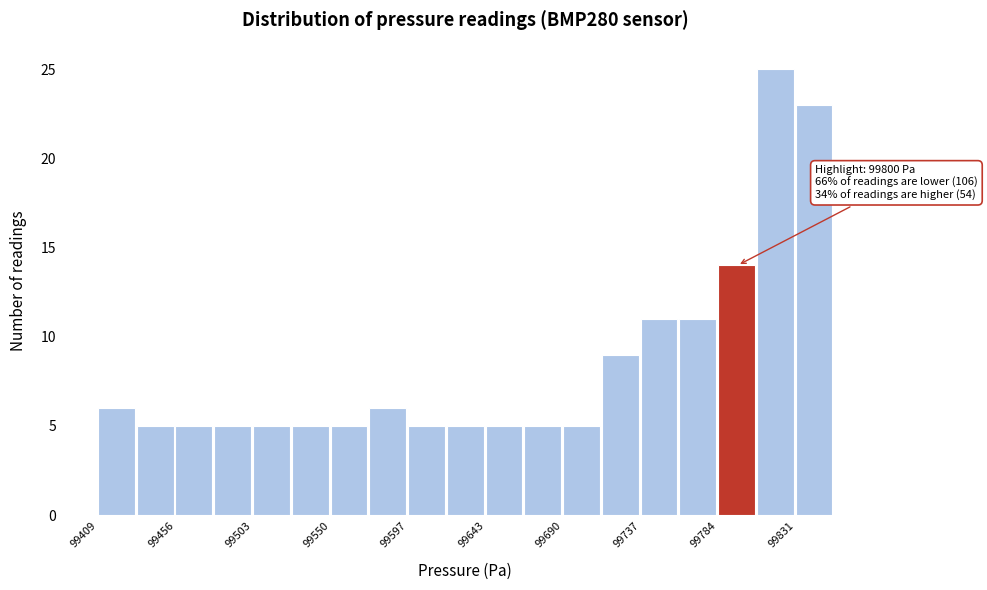

Over which range of the x-axis is the bar tallest?

99810 to 99830